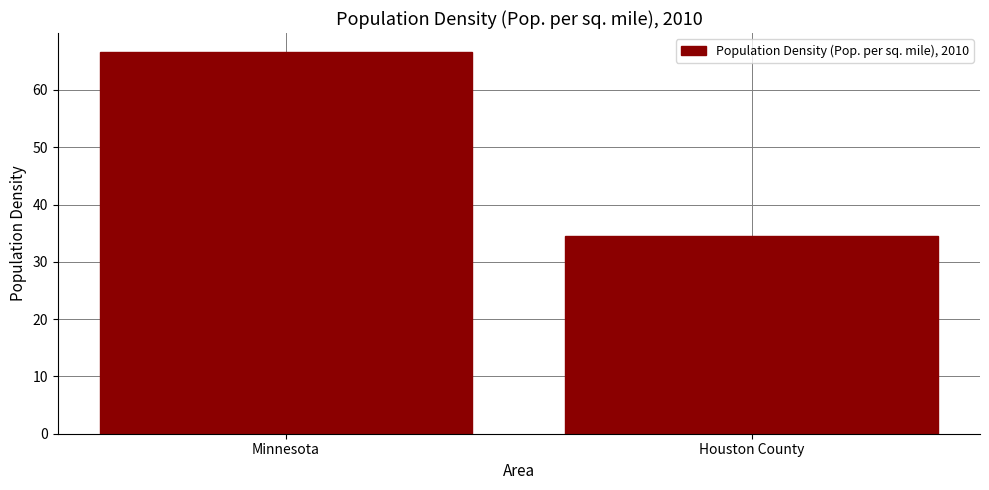

List the labels in order of value, largest first.

Minnesota, Houston County